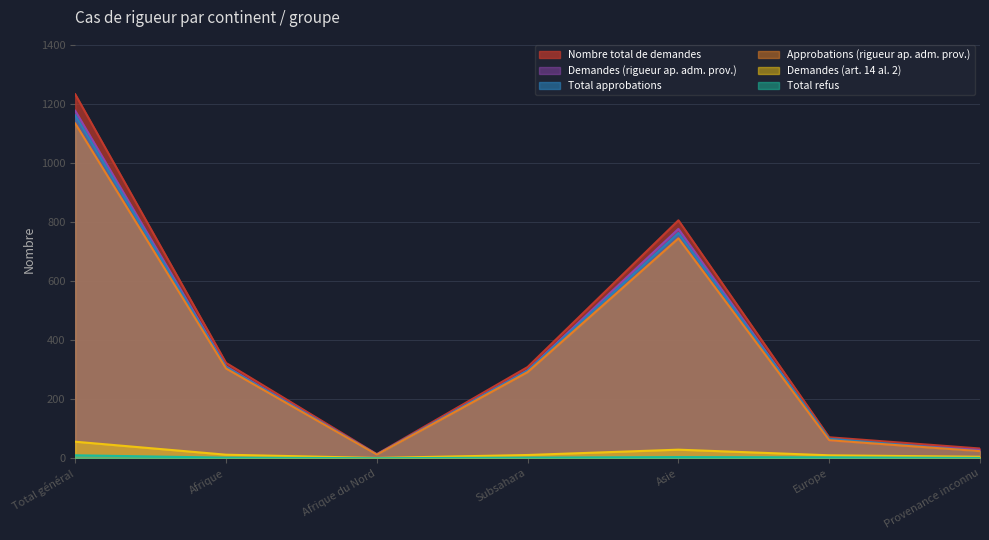

The value of Demandes (rigueur ap. adm. prov.) at Total général is 2048. True or false?

False